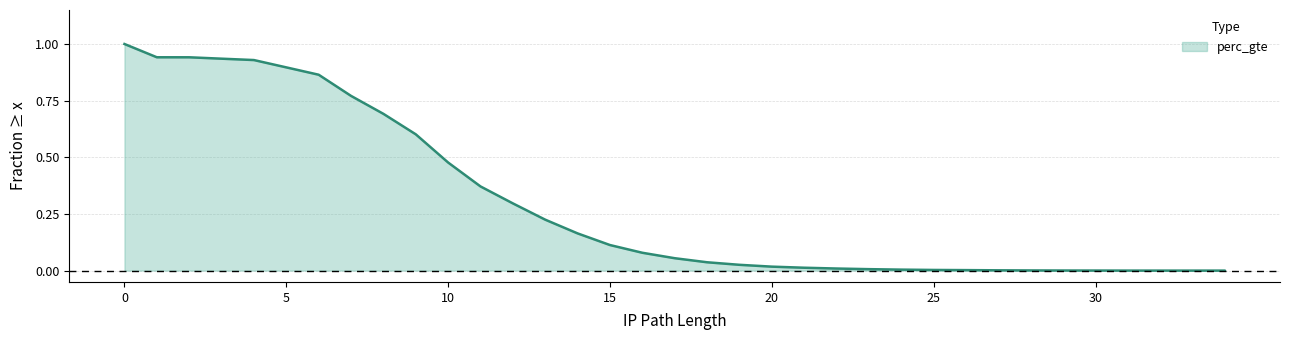

Is it true that the value at 21 is 0.0?

False